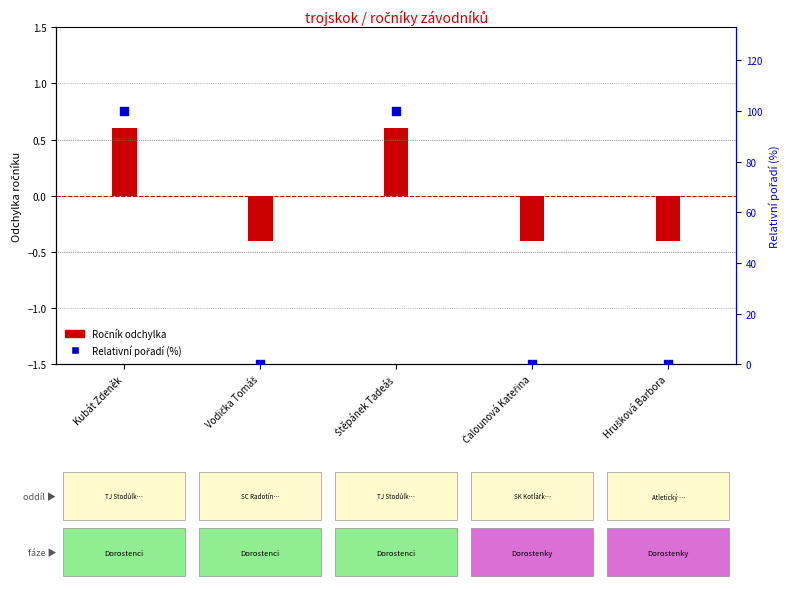

At which category is the sum across all series the highest?

Kubát Zdeněk